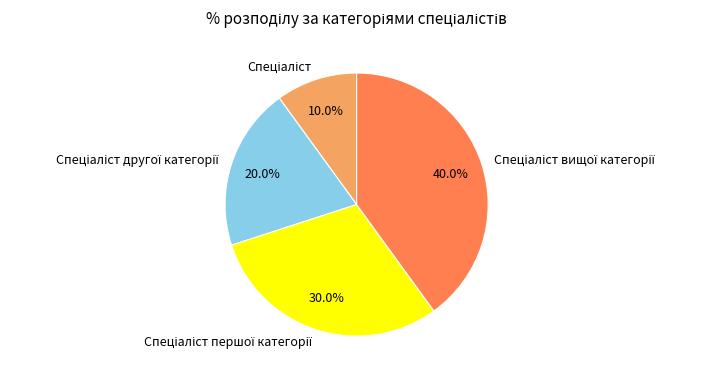

Does any single category account for the majority?

No